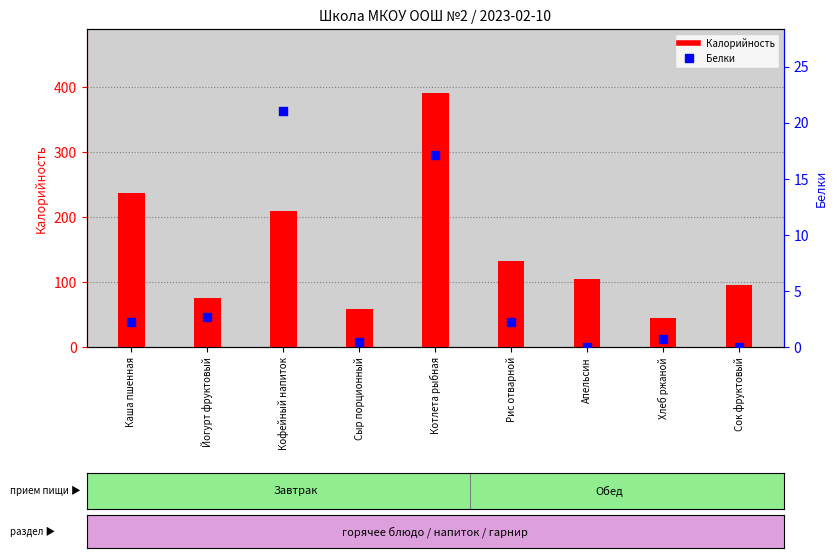

Which series reaches the maximum Y coordinate?

Калорийность